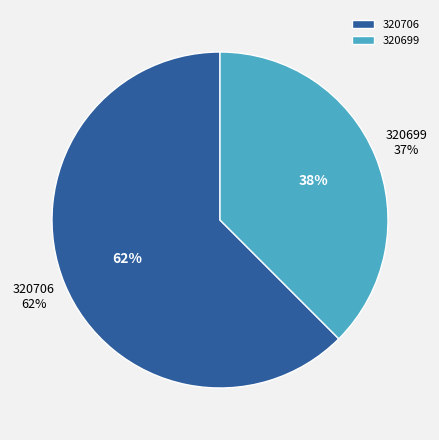

Count the number of slices in the pie.

2